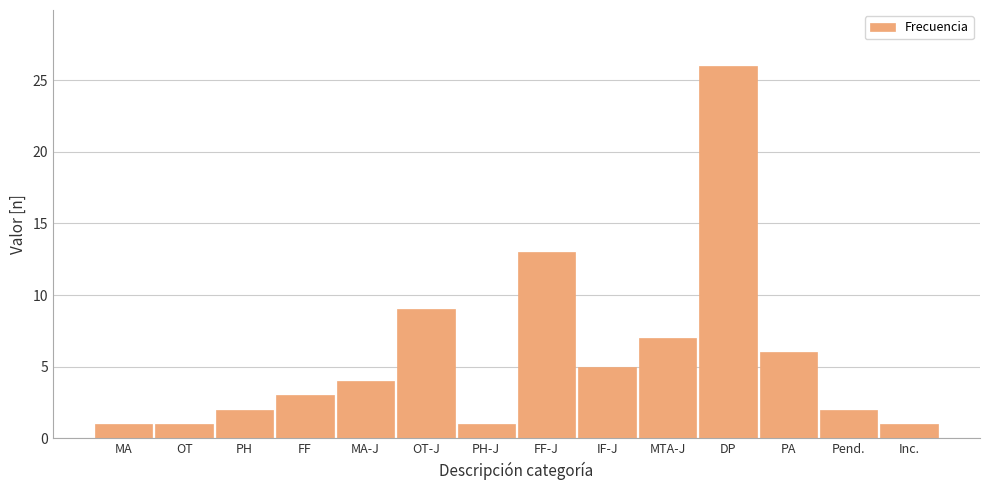

Reading right to left, what are all the values shown in this chart?

1	2	6	26	7	5	13	1	9	4	3	2	1	1